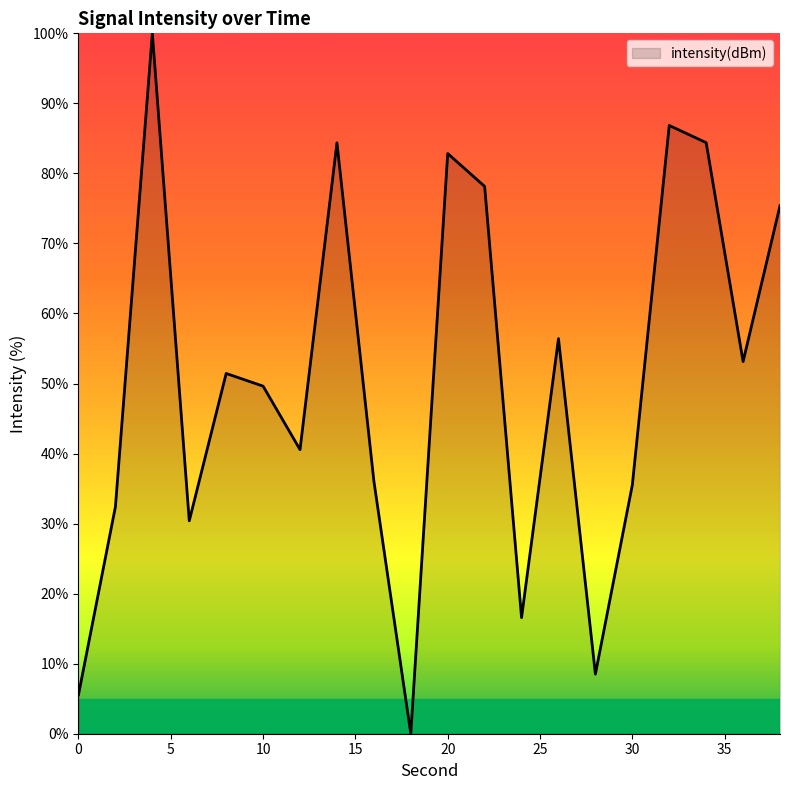

What is the greatest value displayed?

100.0